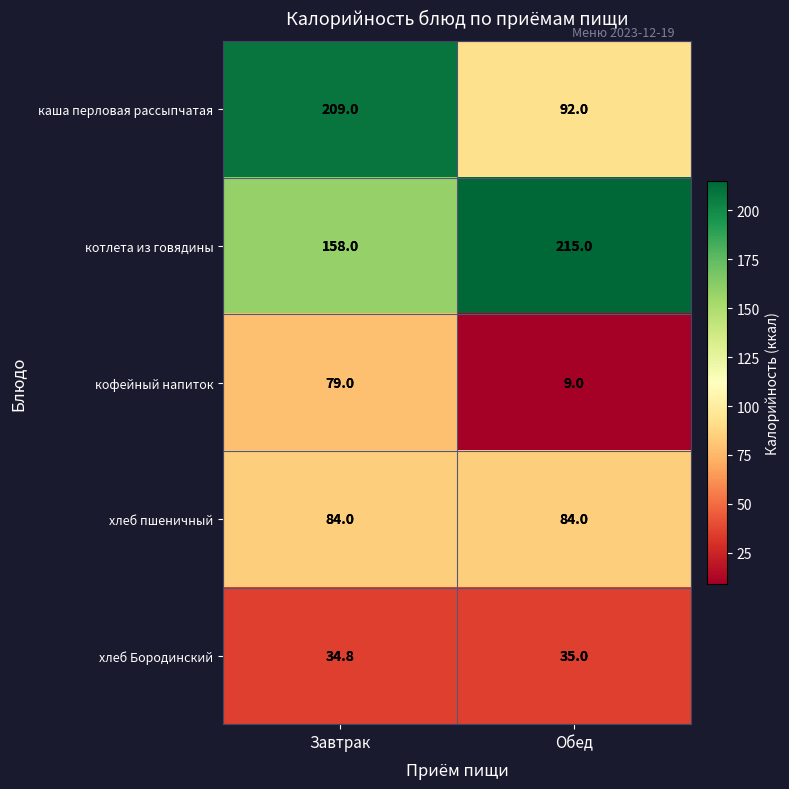

What is the difference between the maximum and minimum values in the каша перловая рассыпчатая series?

117.0